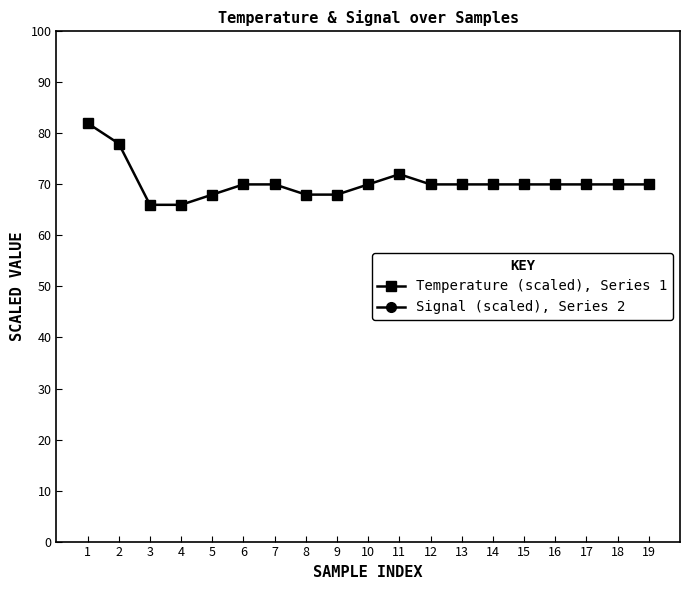

Reading right to left, what are all the values shown in this chart?

Temperature (scaled), Series 1: 19=70	18=70	17=70	16=70	15=70	14=70	13=70	12=70	11=72	10=70	9=68	8=68	7=70	6=70	5=68	4=66	3=66	2=78	1=82
Signal (scaled), Series 2: 19=330	18=330	17=340	16=350	15=330	14=340	13=330	12=340	11=340	10=340	9=350	8=340	7=340	6=330	5=340	4=340	3=330	2=350	1=340